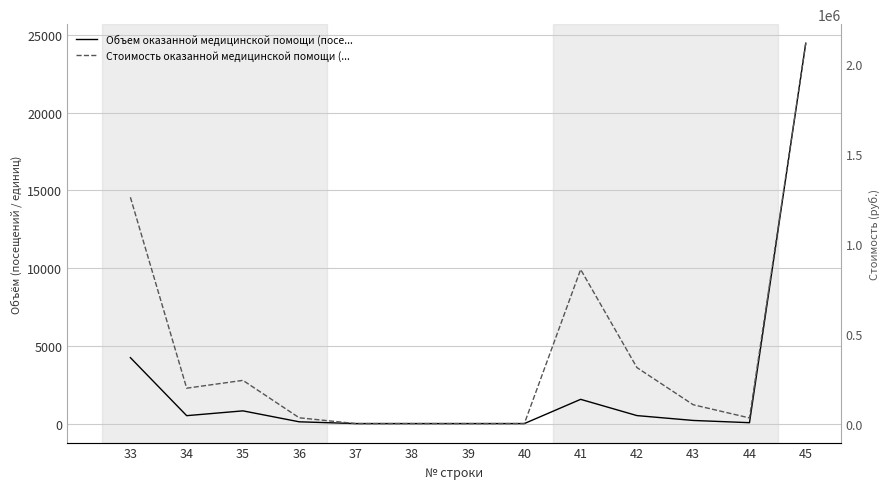

How many interior local peaks does the Стоимость оказанной медицинской помощи (руб.) series have?

2